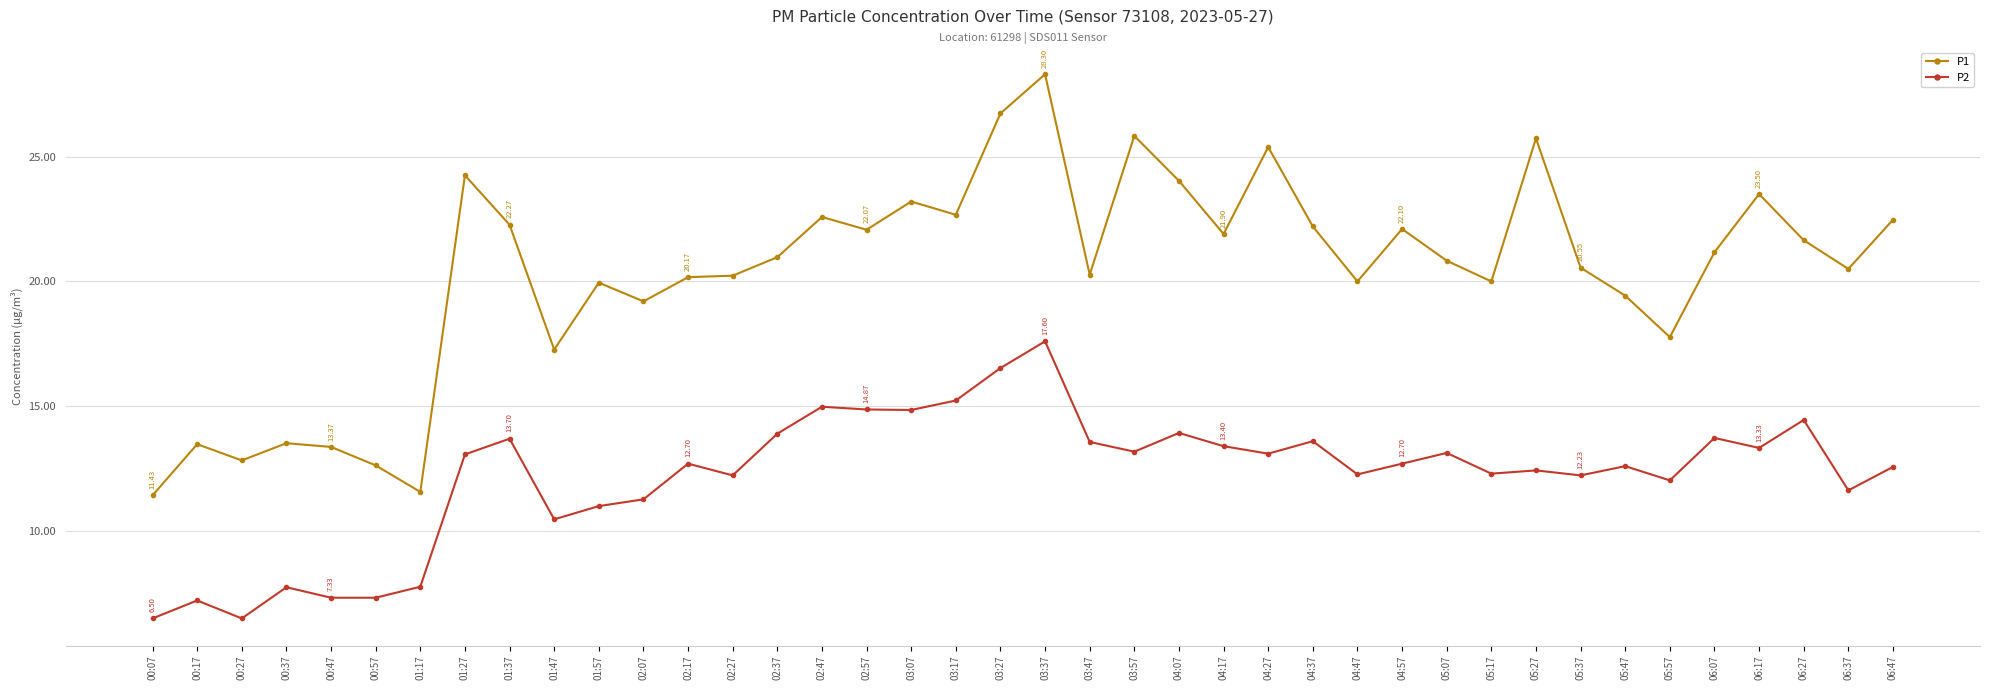

At which label does P1 first exceed 20?

01:27